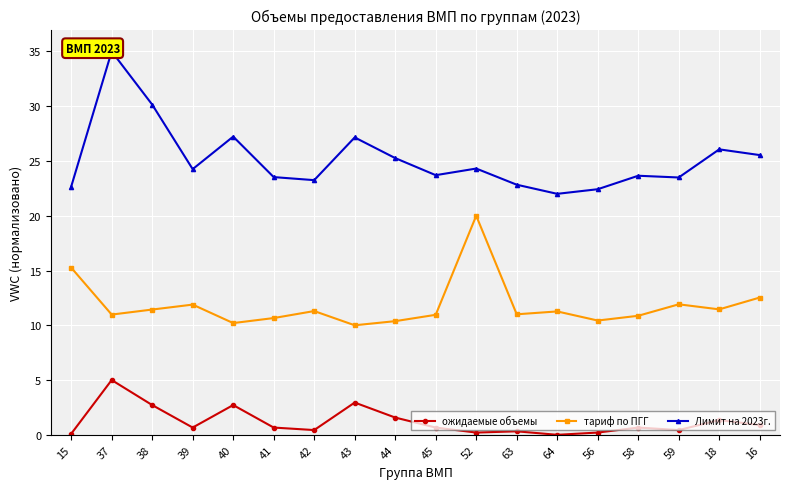

Rank the series at 16 from lowest to highest value.

ожидаемые объемы, тариф по ПГГ, Лимит на 2023г.